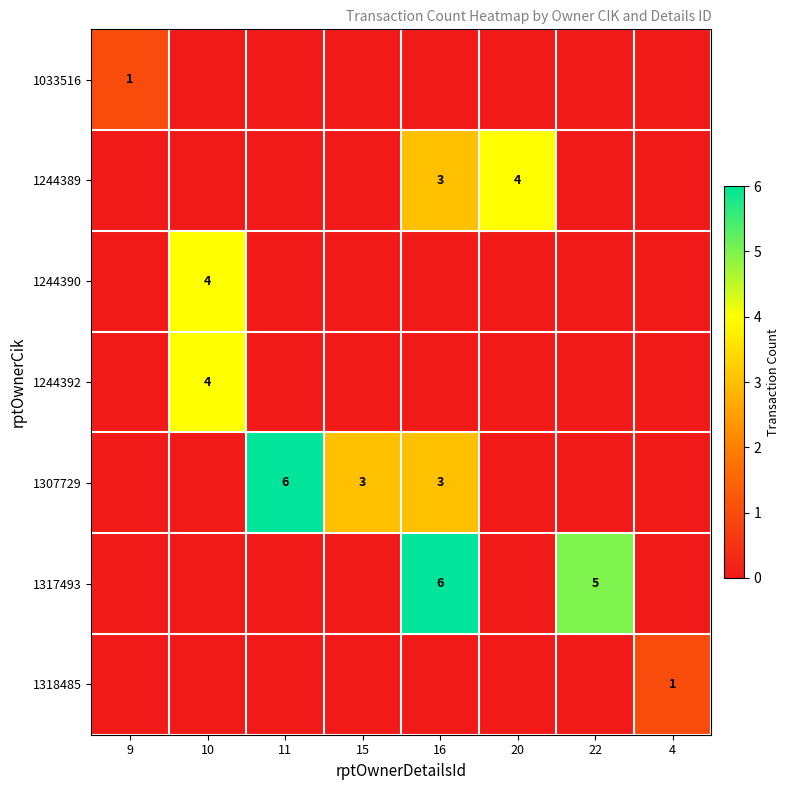

List the labels in order of 1244389 value, smallest first.

9, 10, 11, 15, 22, 4, 16, 20